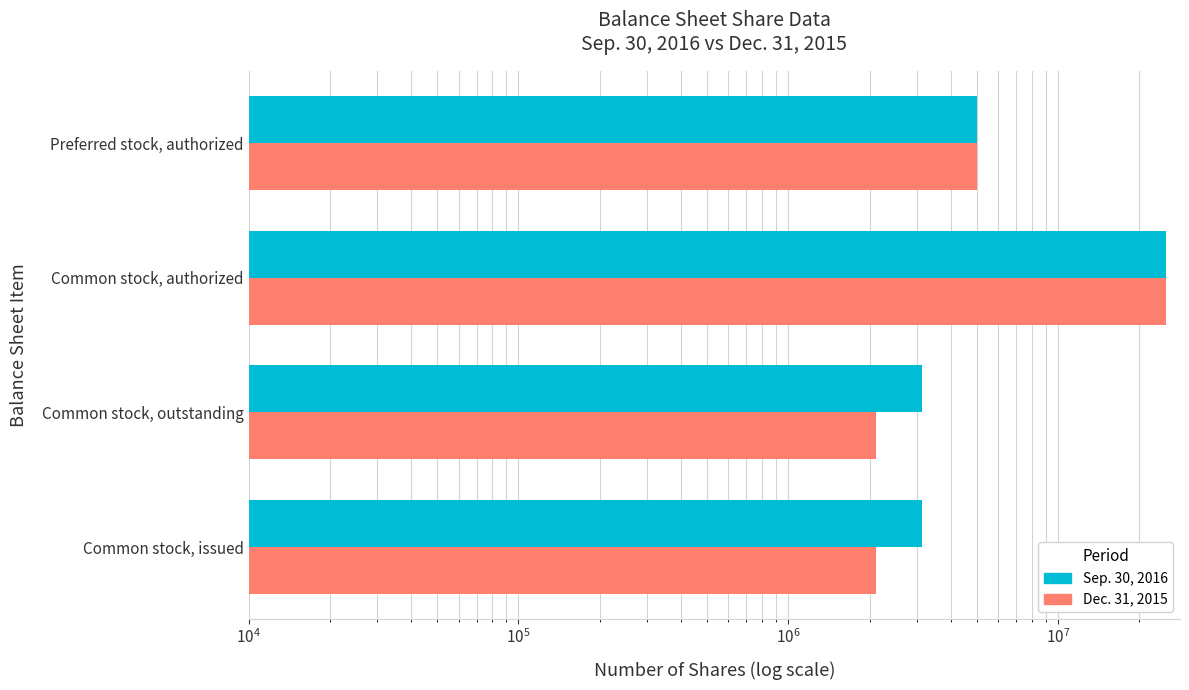

Is it true that Dec. 31, 2015 equals 2841237 at Common stock, issued?

False